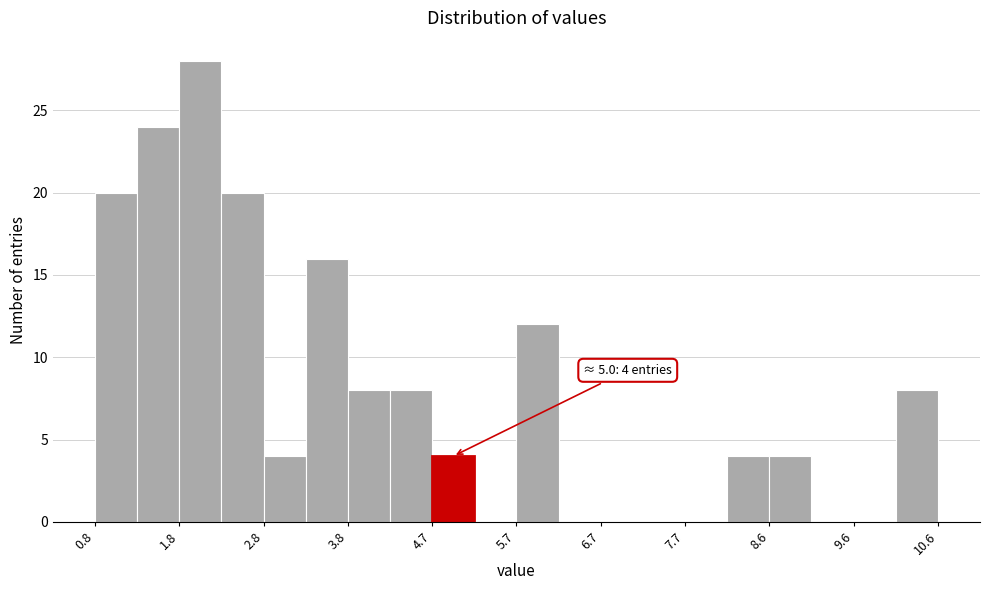

Which range on the x-axis has the tallest bar?

1.8 to 2.3